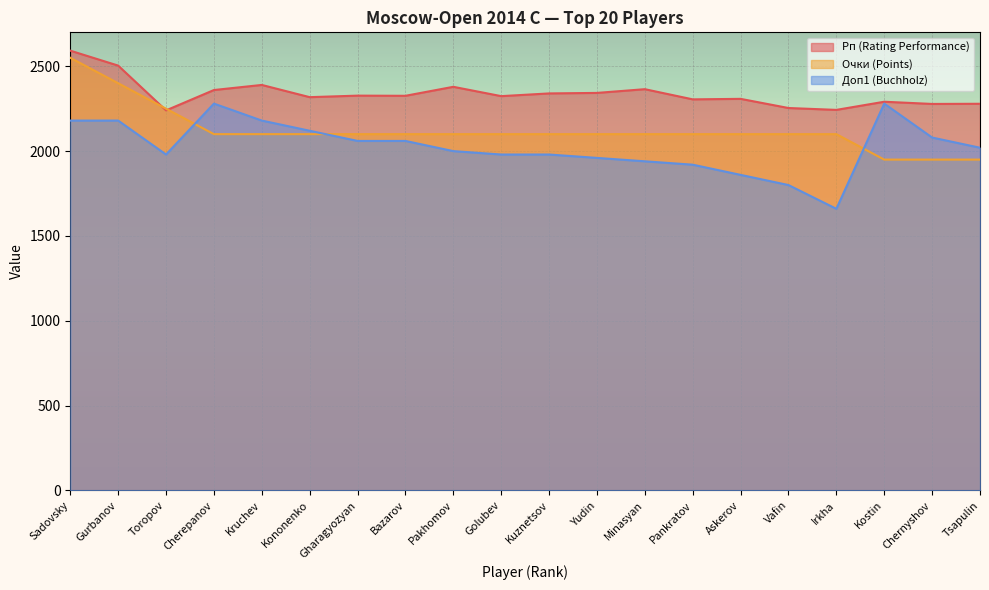

Which category has the lowest value across all series?

Irkha